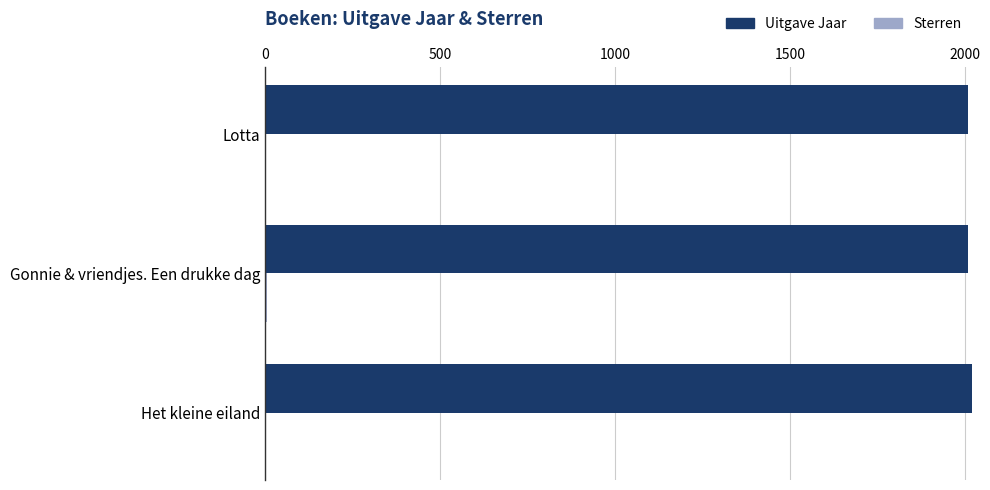

Is it true that Uitgave Jaar equals 2007 at Lotta?

True